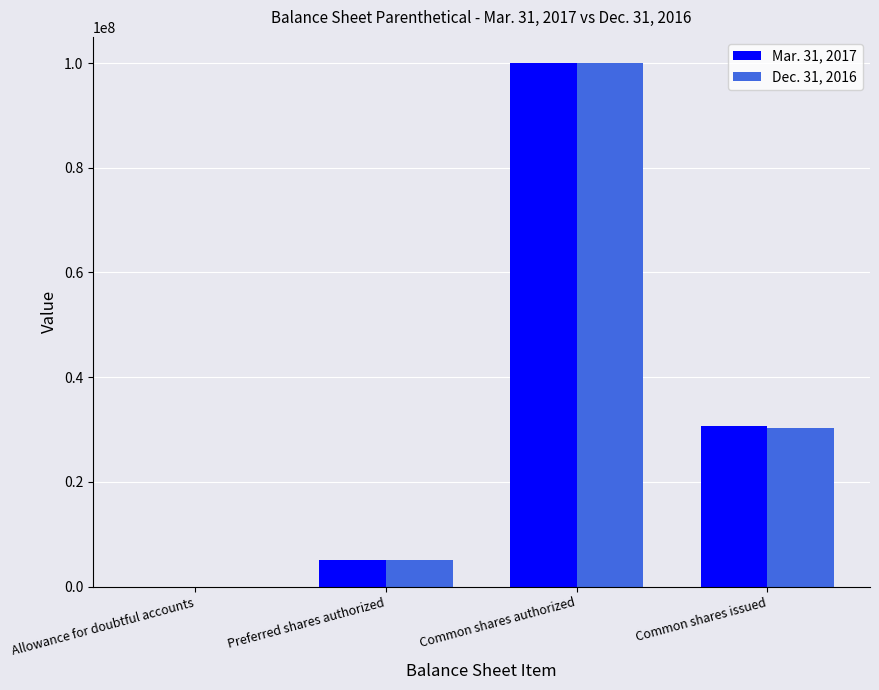

Does the chart contain stacked bars?

No